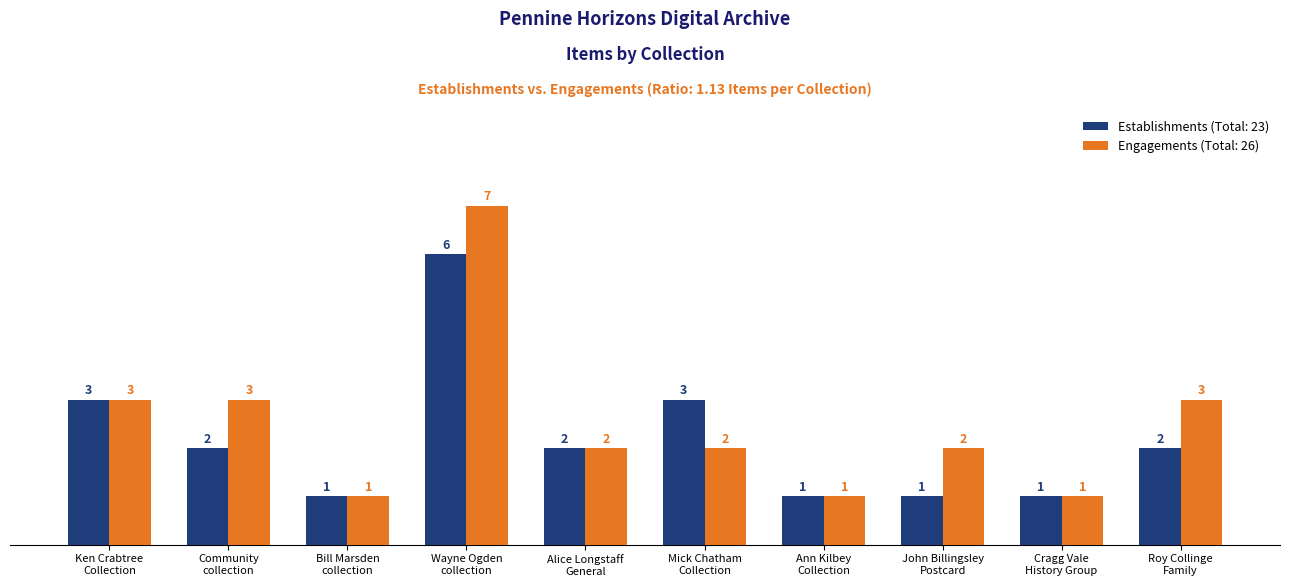

What is the greatest value displayed?

7